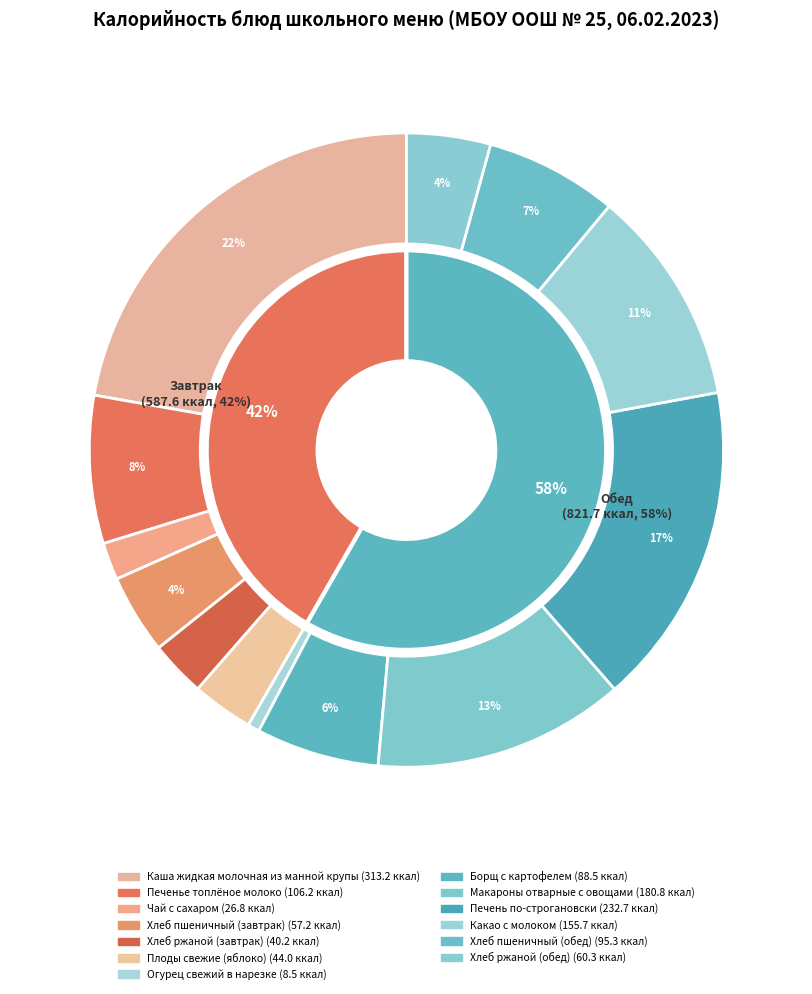

The Хлеб пшеничный (завтрак) slice represents 4% of the pie. True or false?

True